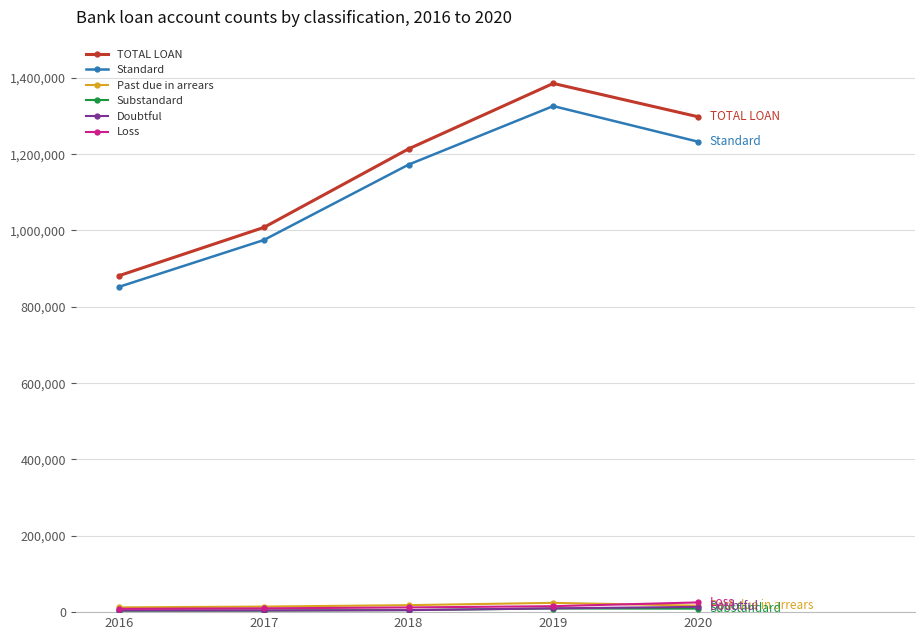

What is the minimum value for Standard?

852405